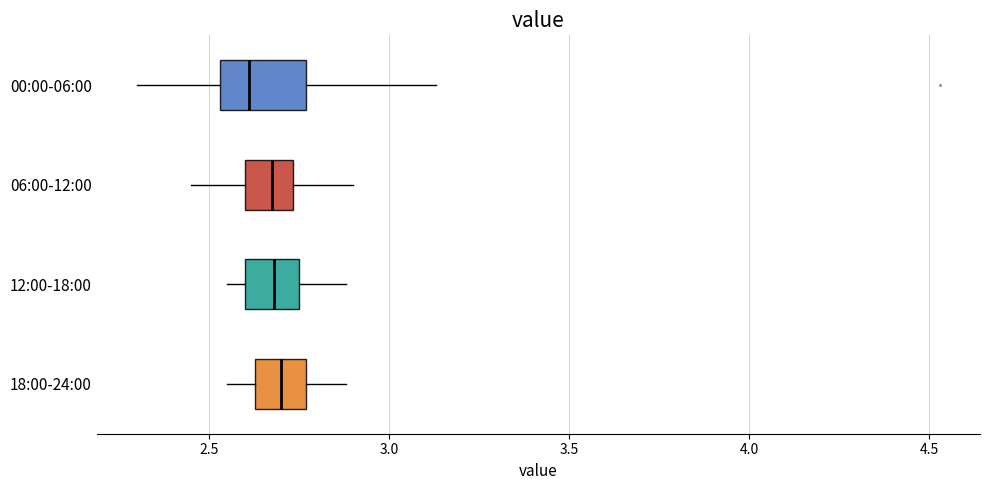

Where does the median line of the box for 18:00-24:00 sit on the x-axis? The values are not printed on the chart, so give them approximately, as read against the axis.

2.70